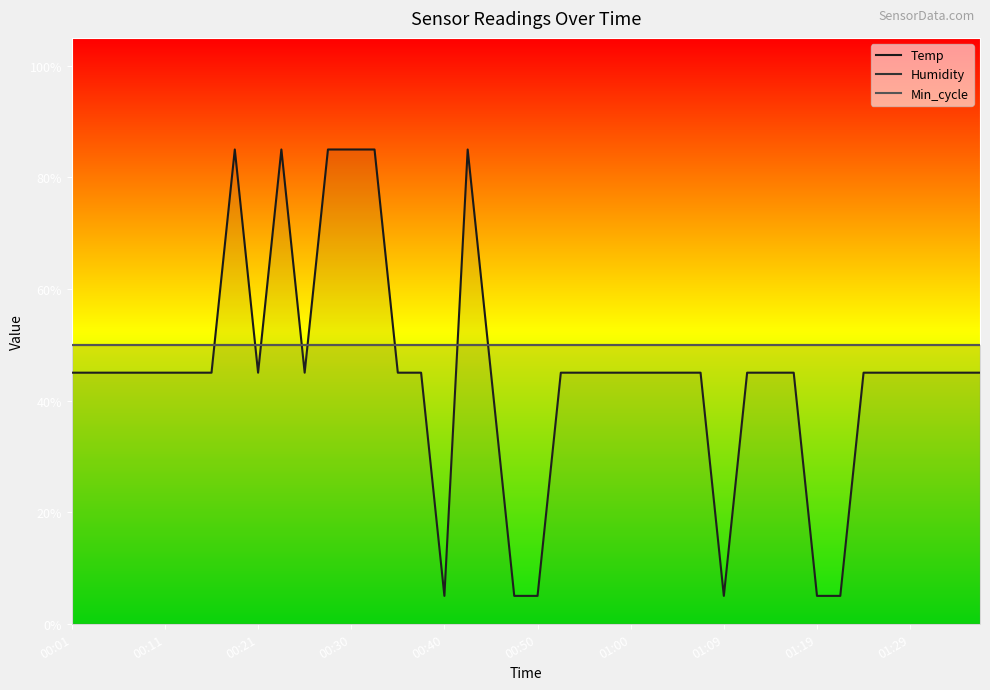

The Humidity series shows 78 at 26. True or false?

False